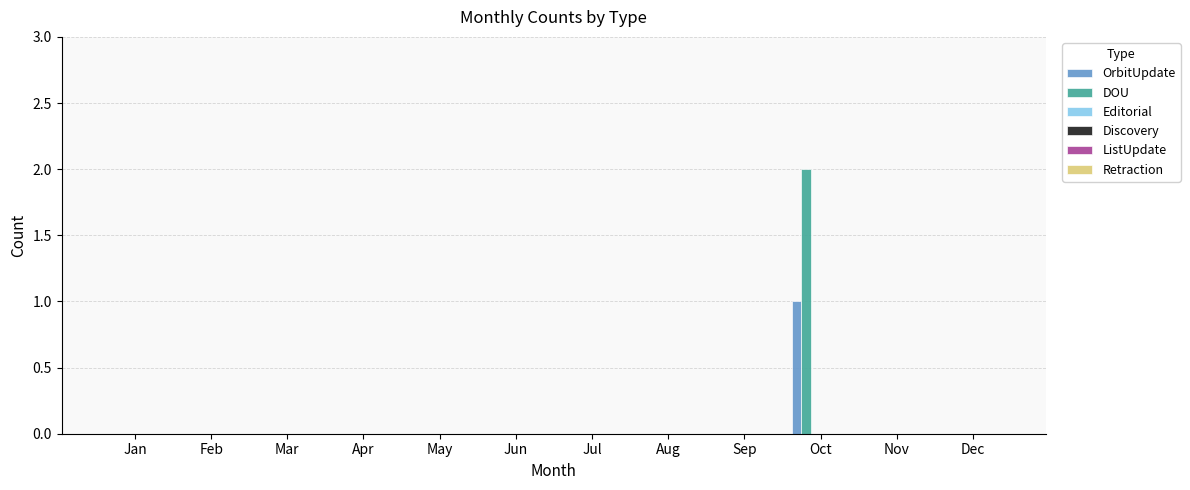

How many groups of bars are there?

12